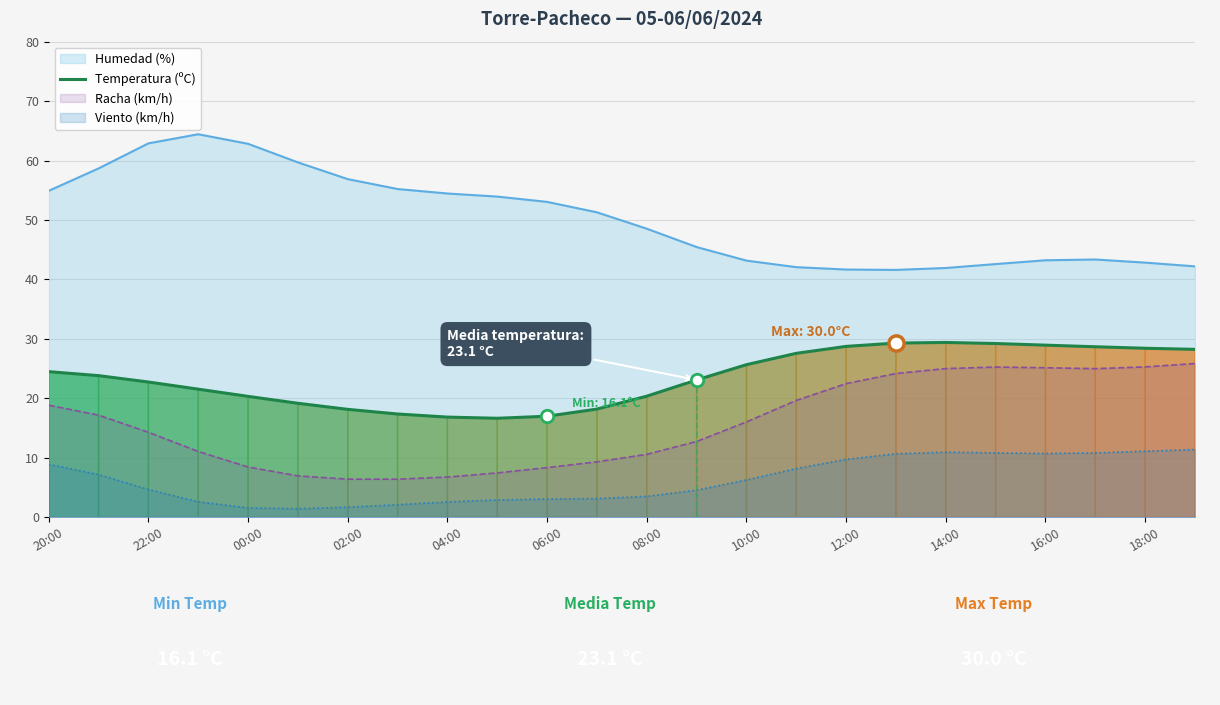

Which series changed the most between 22:00 and 04:00?

Humedad (%)